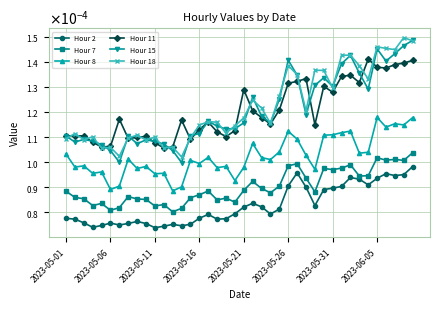

What are all the series names shown in the legend?

Hour 2, Hour 7, Hour 8, Hour 11, Hour 15, Hour 18